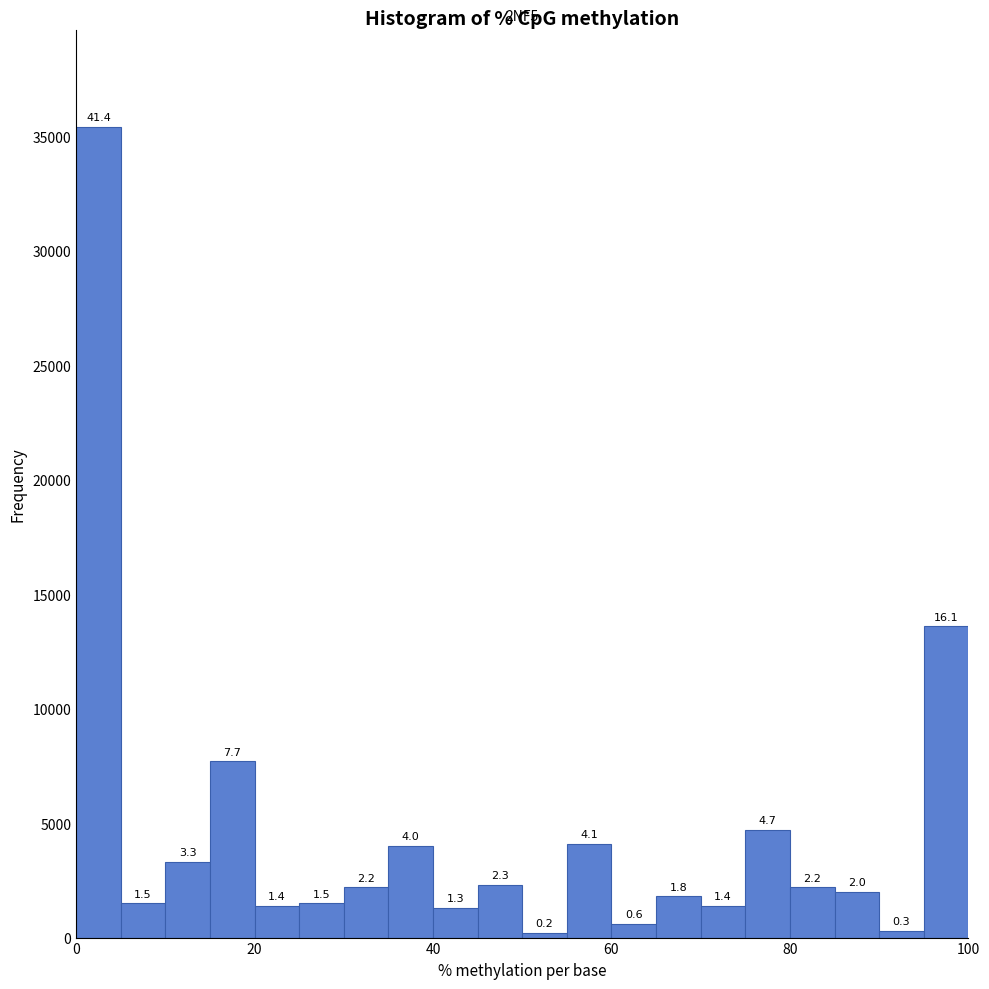

Read against the x-axis, roughly where is the centre of the tallest bar?

2